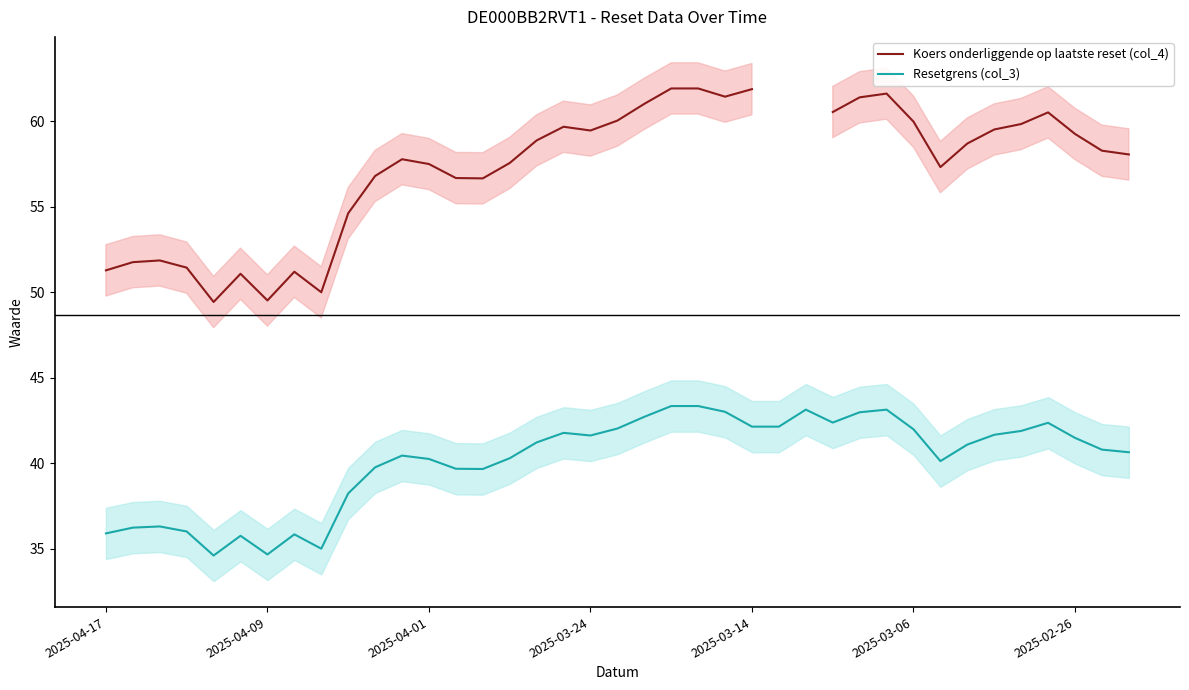

Where does the Koers onderliggende op laatste reset (col_4) series first go above 58?

16